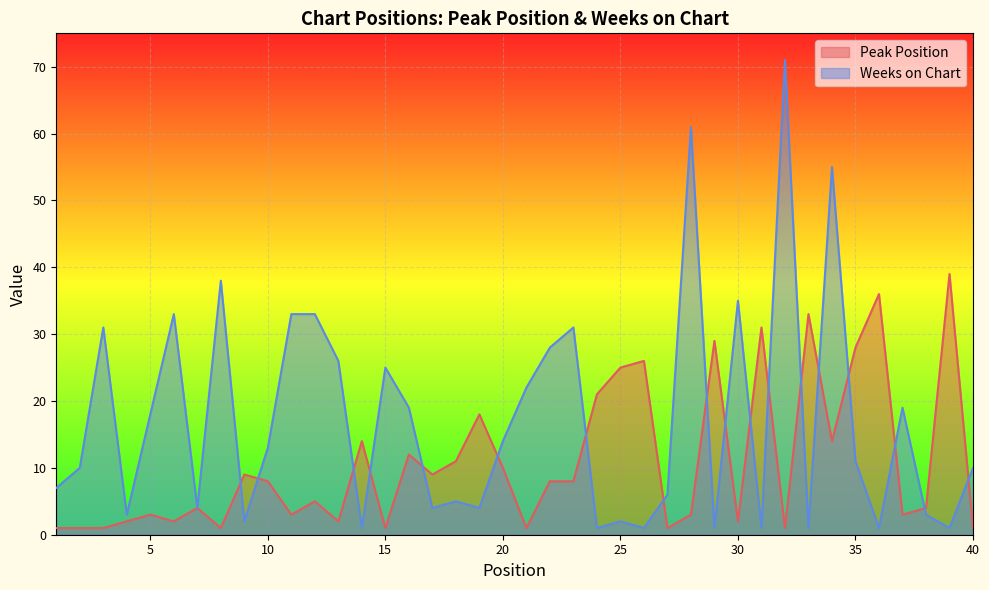

What are all the series names shown in the legend?

Peak Position, Weeks on Chart